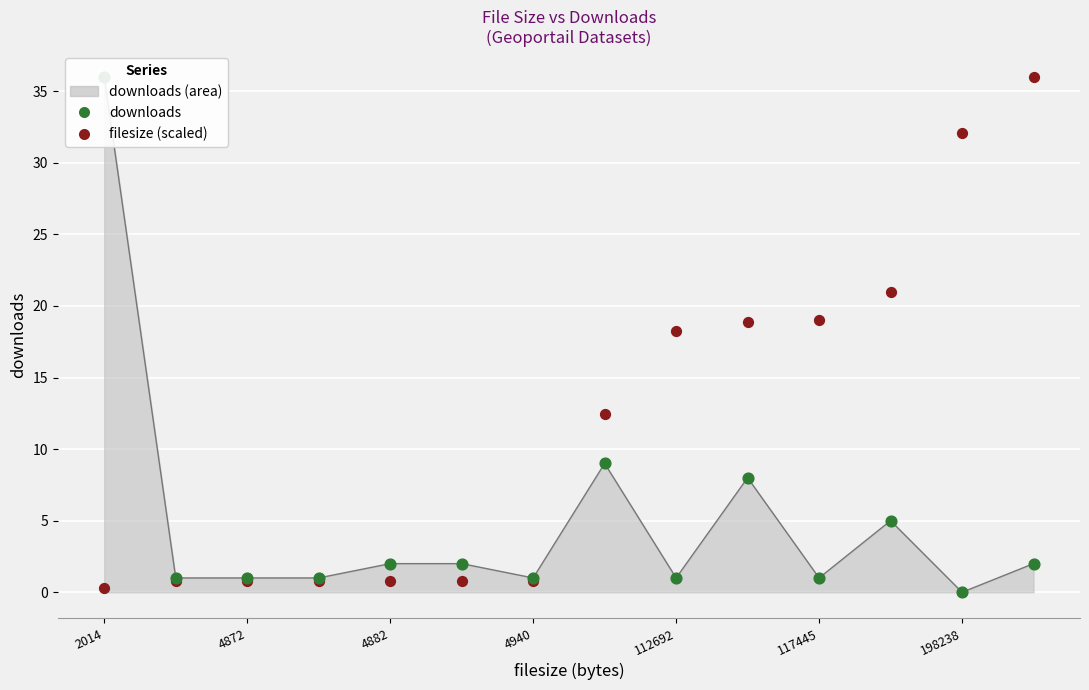

Which series has the largest total across all categories?

filesize (scaled)